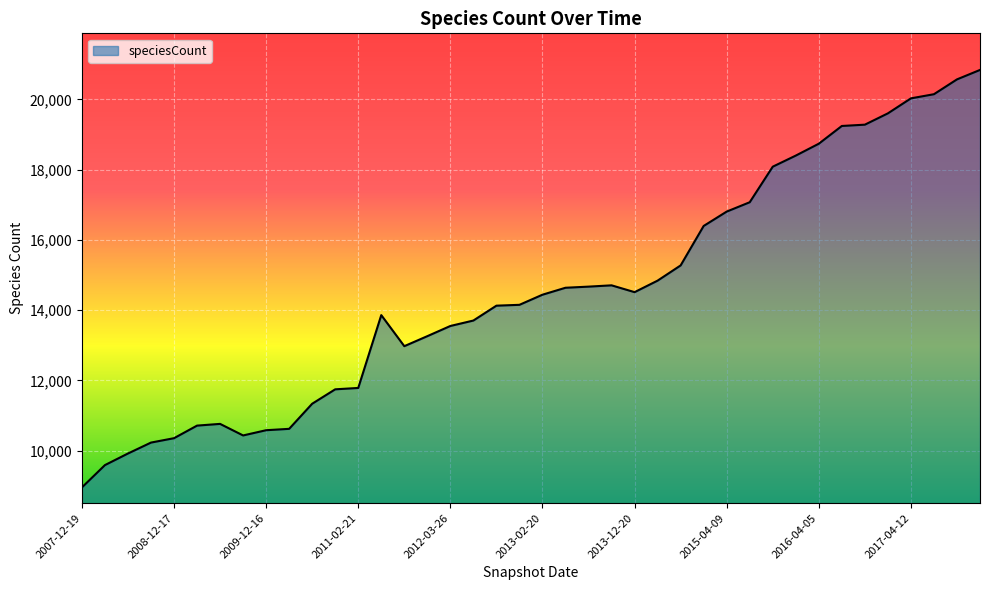

What is the smallest value displayed?

8953